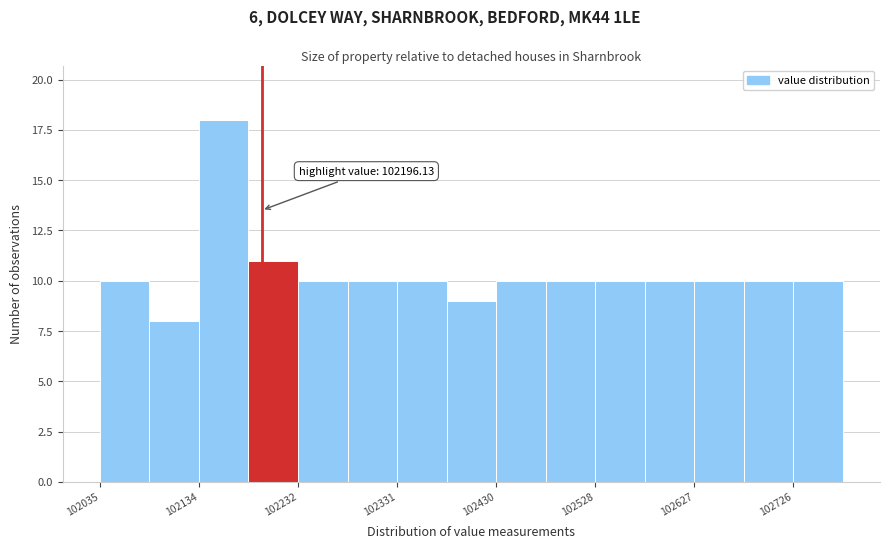

Over which range of the x-axis is the bar tallest?

102130 to 102180